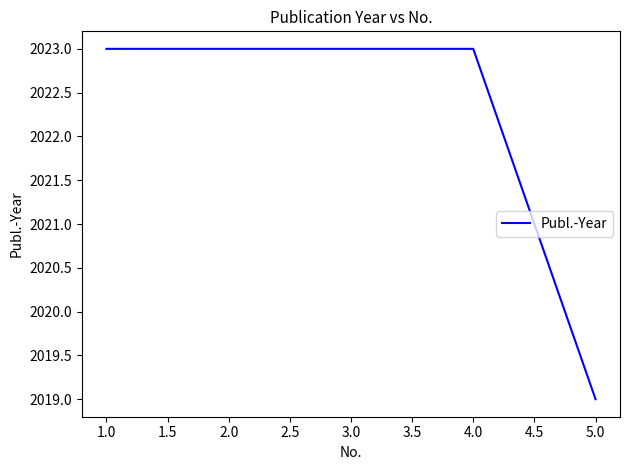

Between 3.0 and 5.0, which is larger?

3.0